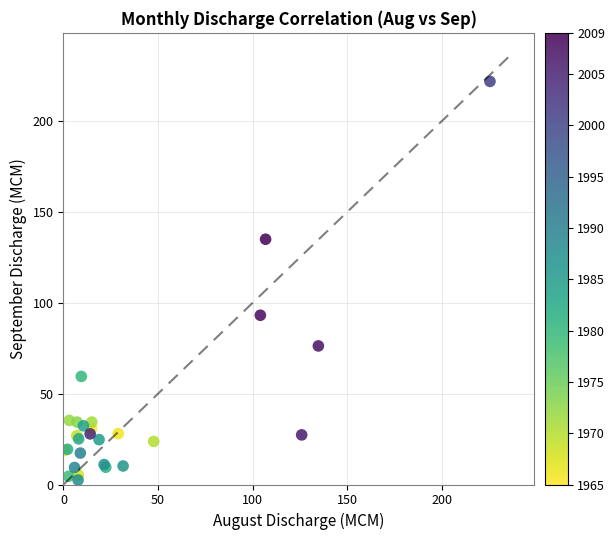

What Y value in the scatter plot is closest to 112?

93.2